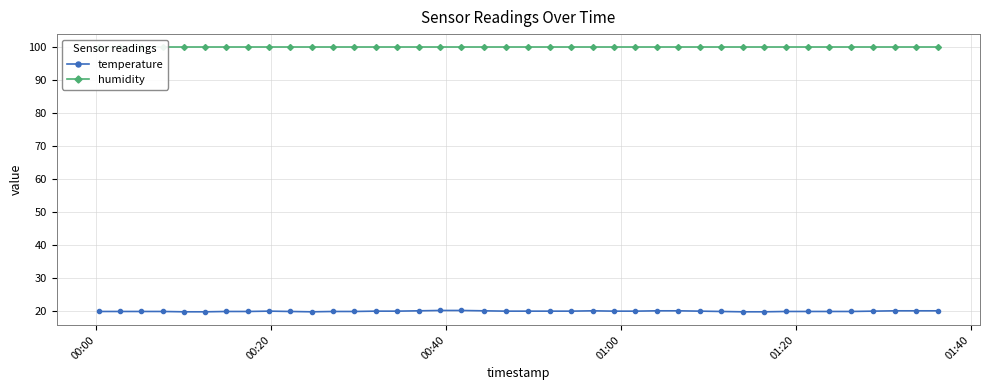

Reading right to left, list all the values displayed in this chart.

temperature: 20.2	20.2	20.2	20.1	20.0	20.0	20.0	20.0	19.9	19.9	20.0	20.1	20.2	20.2	20.1	20.1	20.2	20.1	20.1	20.1	20.1	20.2	20.3	20.3	20.2	20.1	20.1	20.0	20.0	19.9	20.0	20.1	20.0	20.0	19.9	19.9	20.0	20.0	20.0	20.0
humidity: 99.9	99.9	99.9	99.9	99.9	99.9	99.9	99.9	99.9	99.9	99.9	99.9	99.9	99.9	99.9	99.9	99.9	99.9	99.9	99.9	99.9	99.9	99.9	99.9	99.9	99.9	99.9	99.9	99.9	99.9	99.9	99.9	99.9	99.9	99.9	99.9	99.9	99.9	99.9	99.9